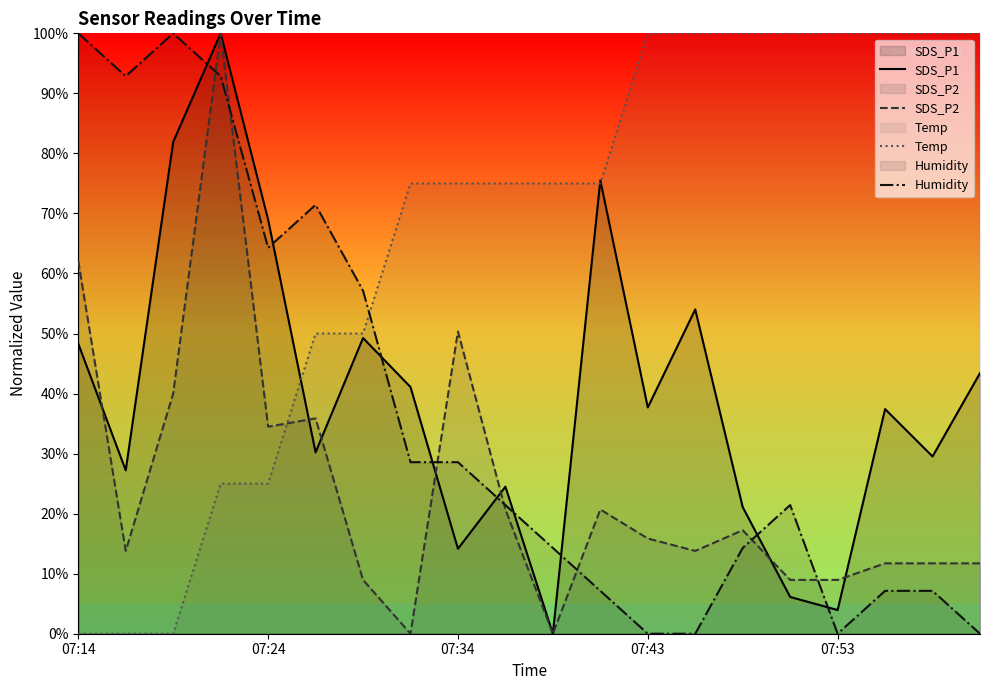

Is it true that Humidity equals 3.6 at 11?

False